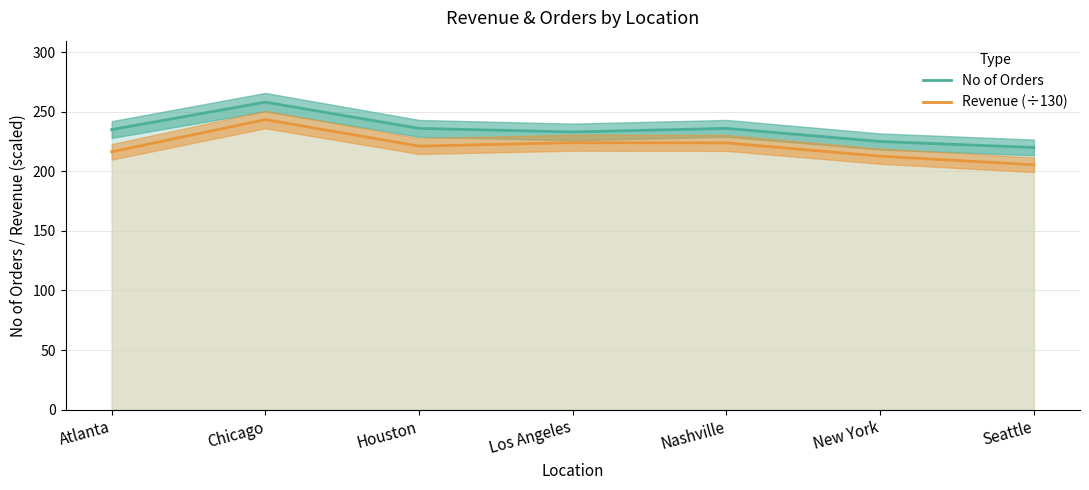

True or false: Revenue (÷130) and No of Orders intersect in this chart.

False